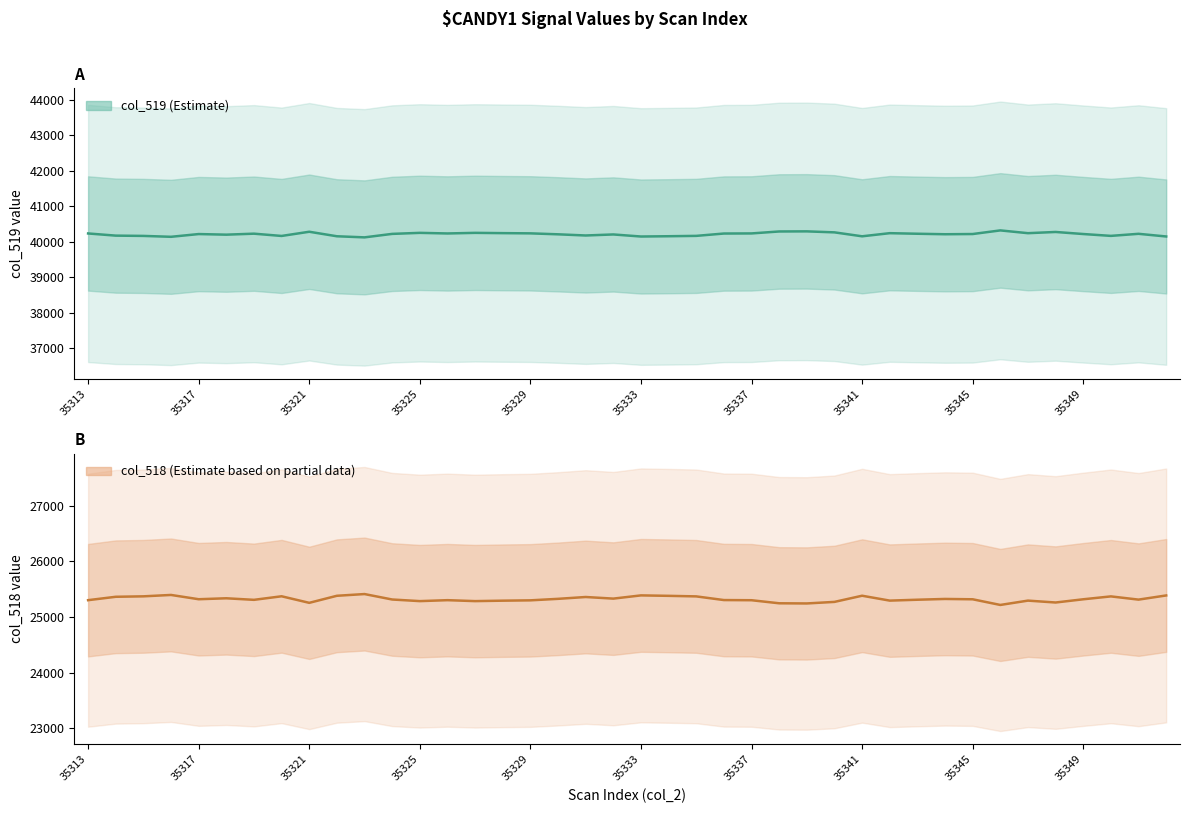

Reading left to right, extract all data points from this chart.

col_519: 40233	40172	40164	40139	40216	40199	40227	40163	40281	40154	40123	40221	40250	40233	40250	40242	40236	40209	40176	40205	40147	40155	40165	40231	40234	40289	40292	40264	40153	40241	40225	40211	40217	40319	40241	40275	40217	40165	40223	40148
col_518: 25302	25363	25371	25396	25319	25336	25308	25372	25254	25381	25412	25314	25285	25302	25285	25293	25299	25326	25359	25330	25388	25380	25370	25304	25301	25246	25243	25271	25382	25294	25310	25324	25318	25216	25294	25260	25318	25370	25312	25387